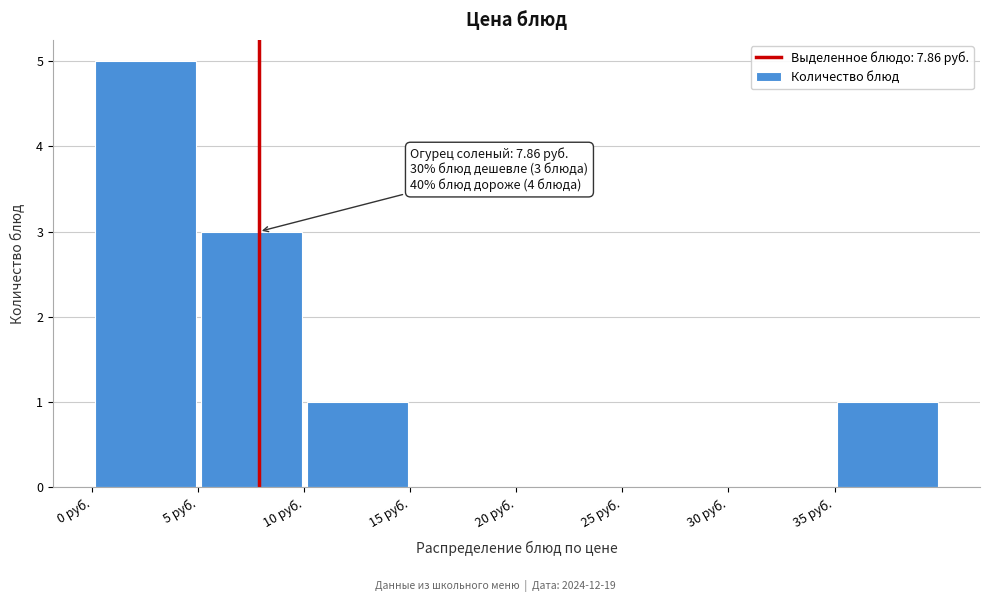

Over which range of the x-axis is the bar tallest?

0 to 5